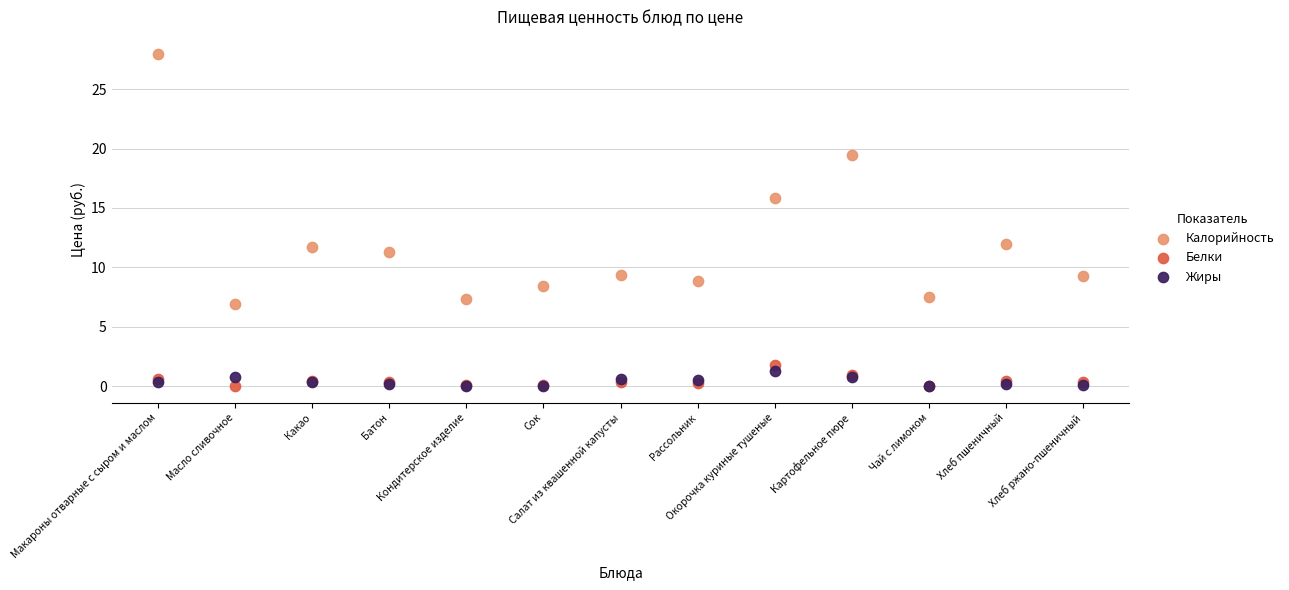

In the Калорийность series, what Y value is closest to 17?

15.9